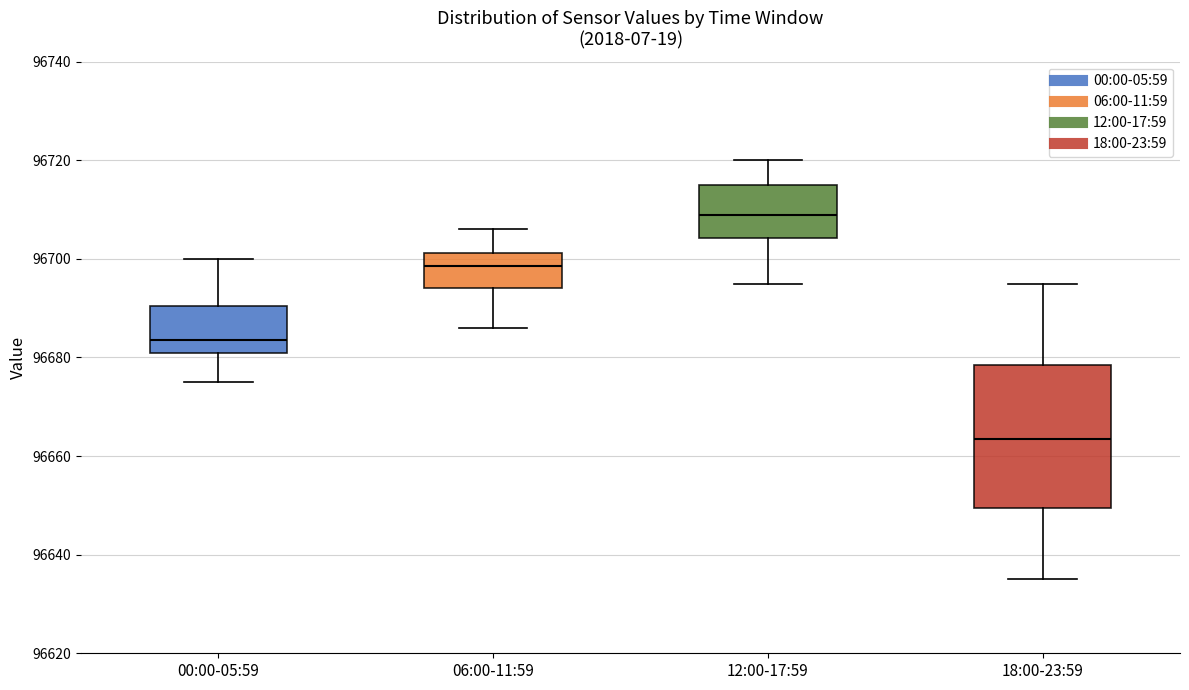

Where is the lower edge of the box for 12:00-17:59 on the y-axis? The values are not printed on the chart, so give them approximately, as read against the axis.

96704